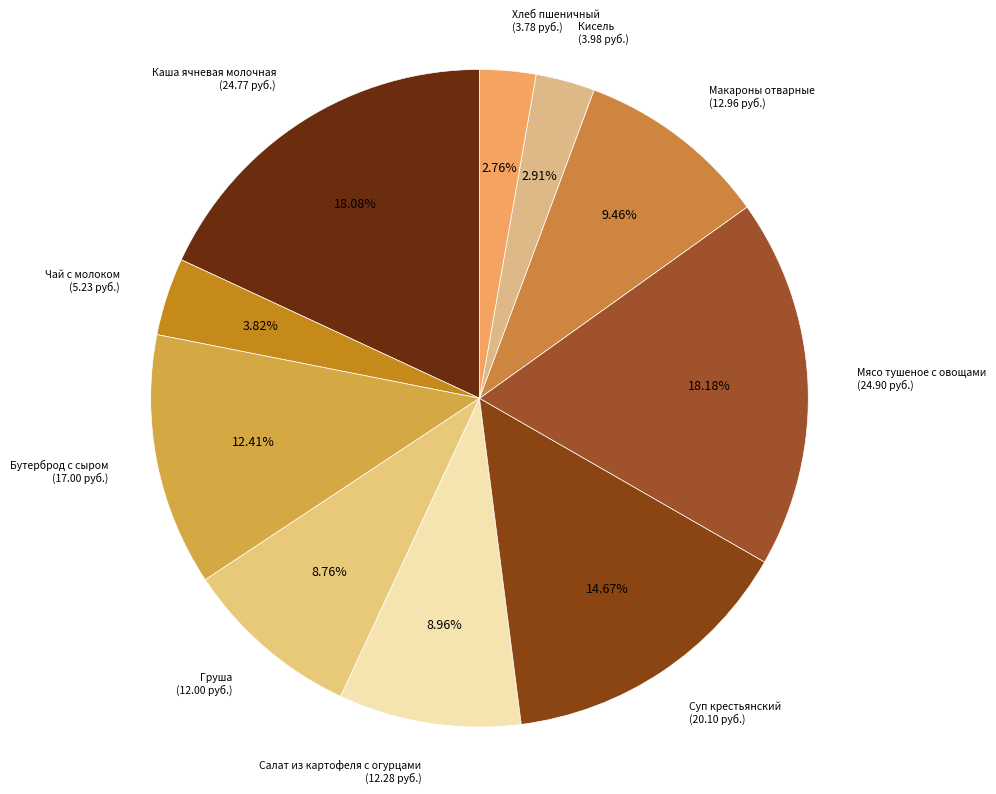

How many slices are in this pie chart?

10